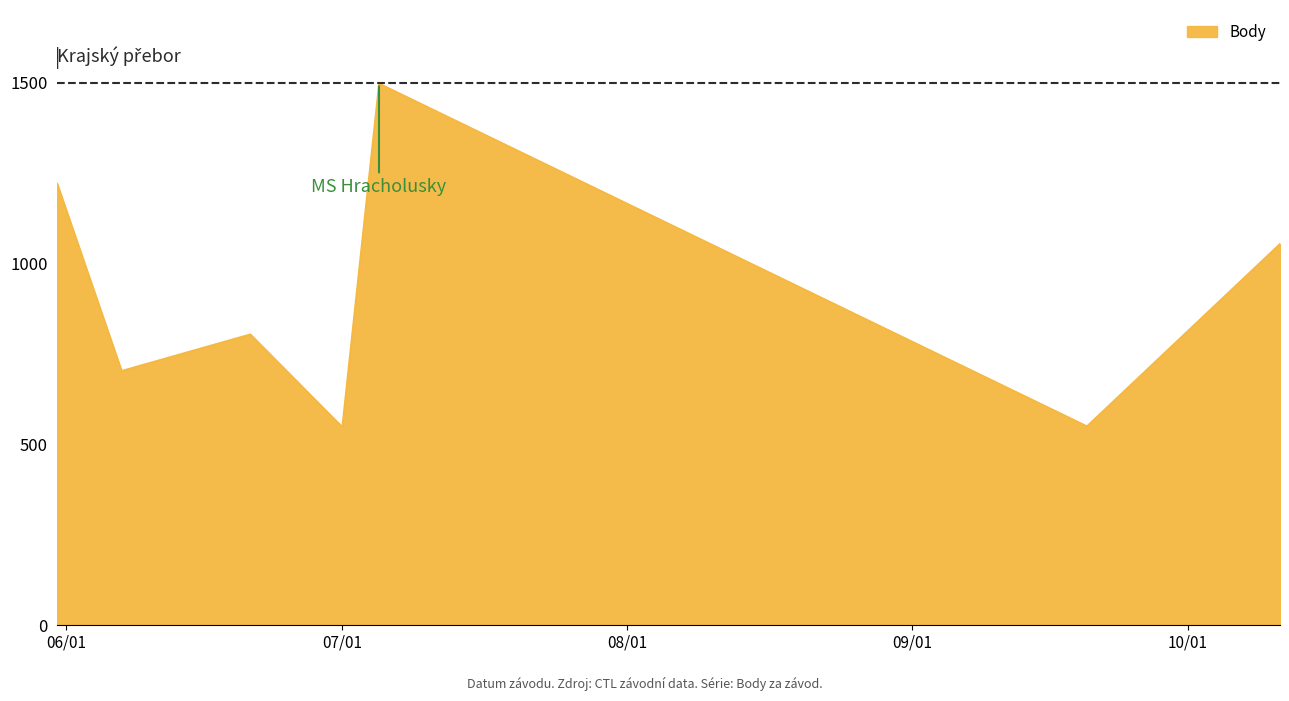

What is the difference between the second highest and minimum values?

672